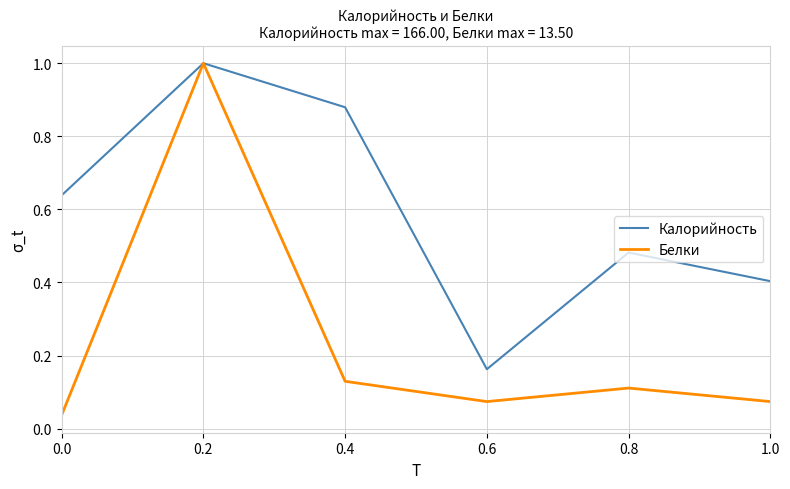

Is it true that Калорийность equals 0.1 at 0.6?

False